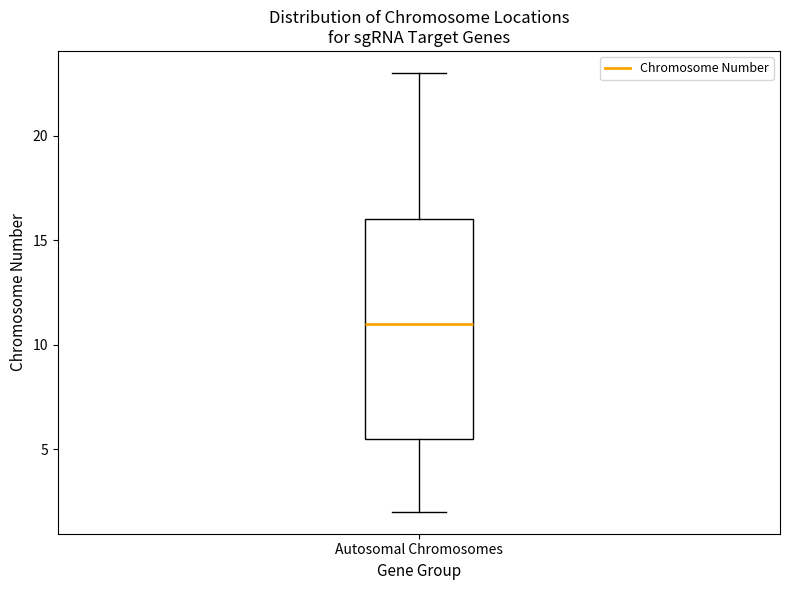

Where is the upper edge of the box for Autosomal Chromosomes on the y-axis? The values are not printed on the chart, so give them approximately, as read against the axis.

16.0